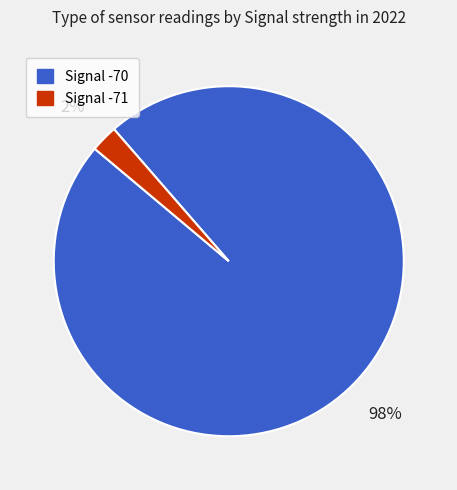

How many segments does this pie chart have?

2